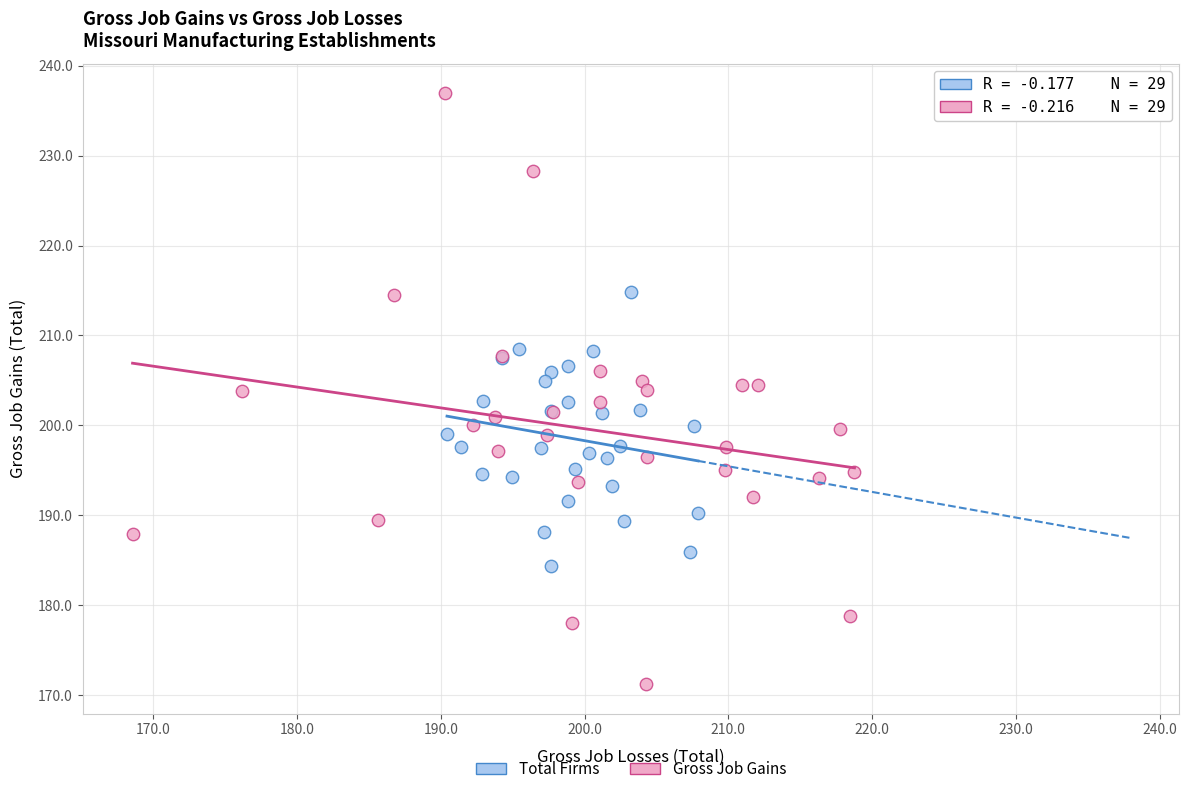

What are all the series names shown in the legend?

Total Firms, Gross Job Gains